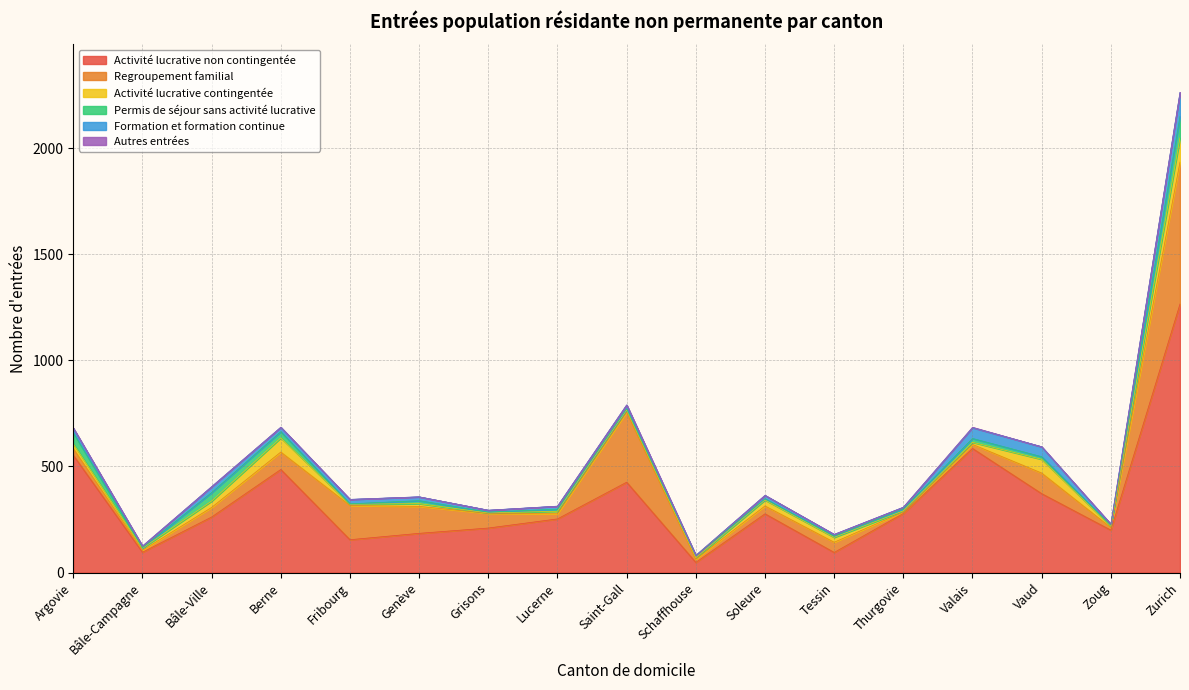

What is the difference between the second highest and minimum values in the Activité lucrative contingentée series?

65